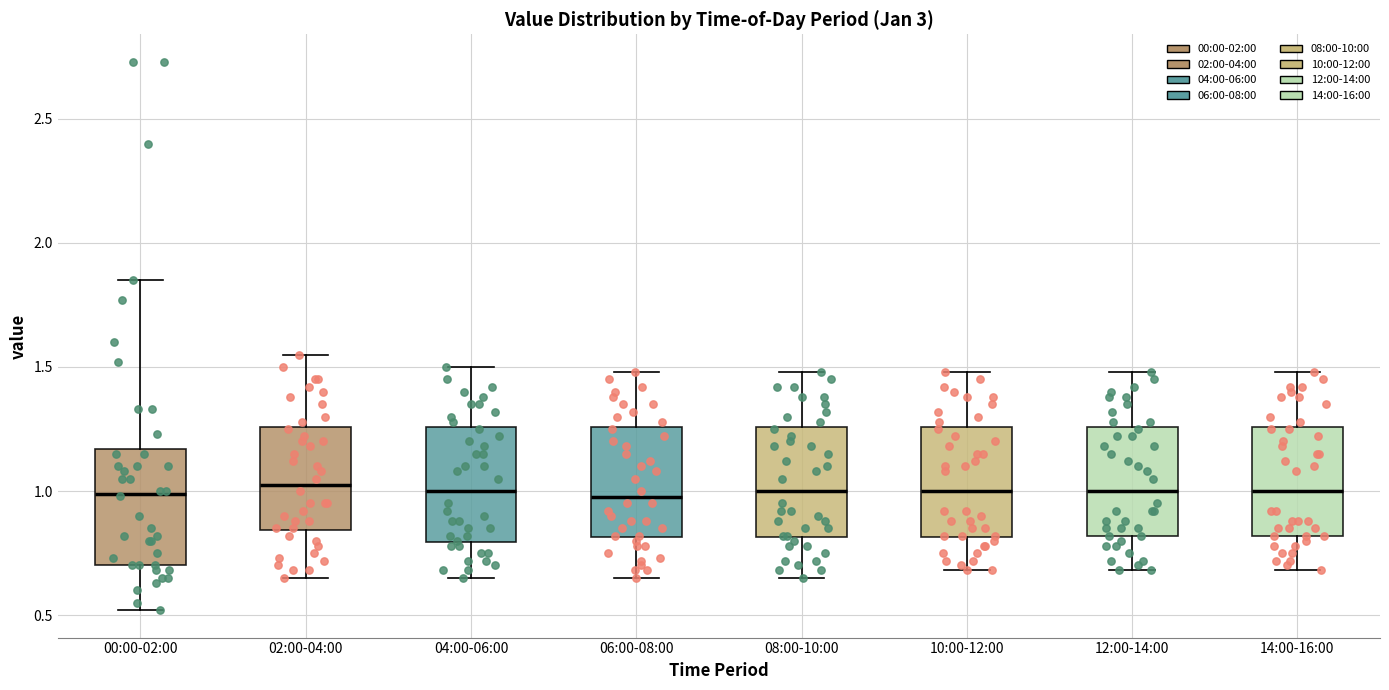

Reading left to right, transcribe this box plot: for each box, give where its median line is, the range the box spans, and where its two whiskers end, as read against the y-axis. The values are not printed on the chart, so give them approximately, as read against the axis.

00:00-02:00: median 1.00, box 0.70 to 1.15, whiskers 0.50 to 1.85
02:00-04:00: median 1.05, box 0.85 to 1.25, whiskers 0.65 to 1.55
04:00-06:00: median 1.00, box 0.80 to 1.25, whiskers 0.65 to 1.50
06:00-08:00: median 1.00, box 0.80 to 1.25, whiskers 0.65 to 1.50
08:00-10:00: median 1.00, box 0.80 to 1.25, whiskers 0.65 to 1.50
10:00-12:00: median 1.00, box 0.80 to 1.25, whiskers 0.70 to 1.50
12:00-14:00: median 1.00, box 0.80 to 1.25, whiskers 0.70 to 1.50
14:00-16:00: median 1.00, box 0.80 to 1.25, whiskers 0.70 to 1.50